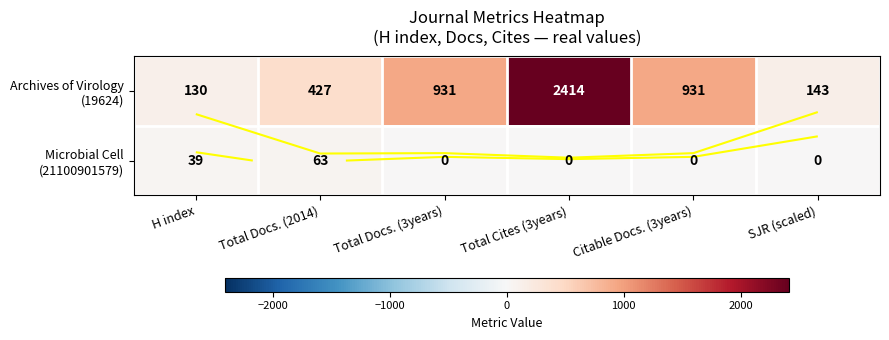

Which has a higher value, Total Cites (3years) or Citable Docs. (3years)?

Total Cites (3years)